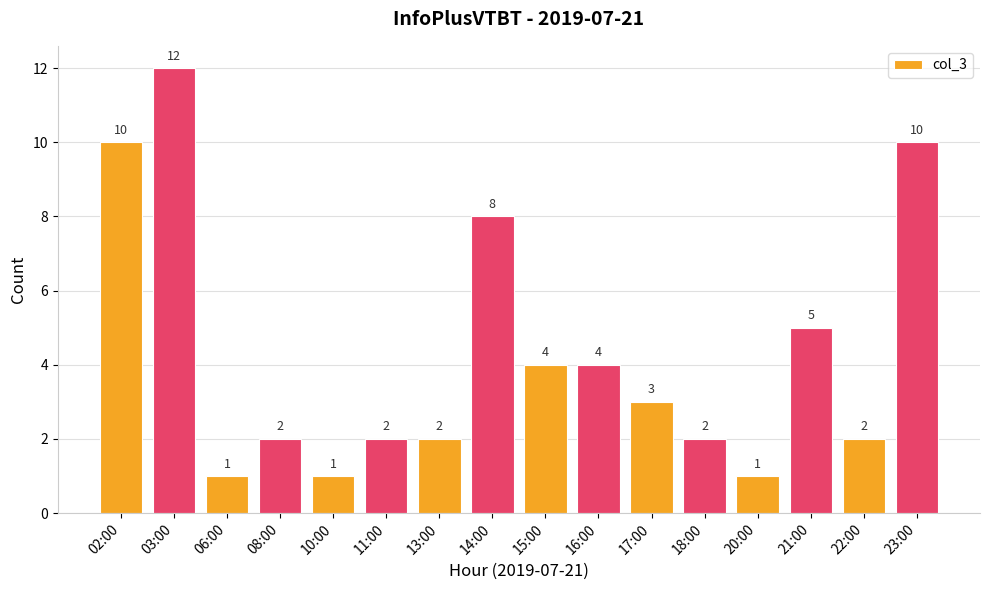

Between 13:00 and 15:00, which is larger?

15:00